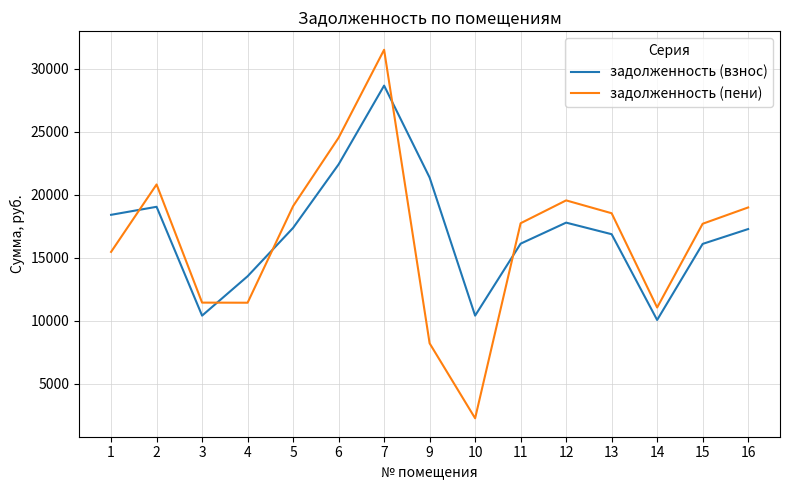

What is the total value across all series at 7?

60207.5